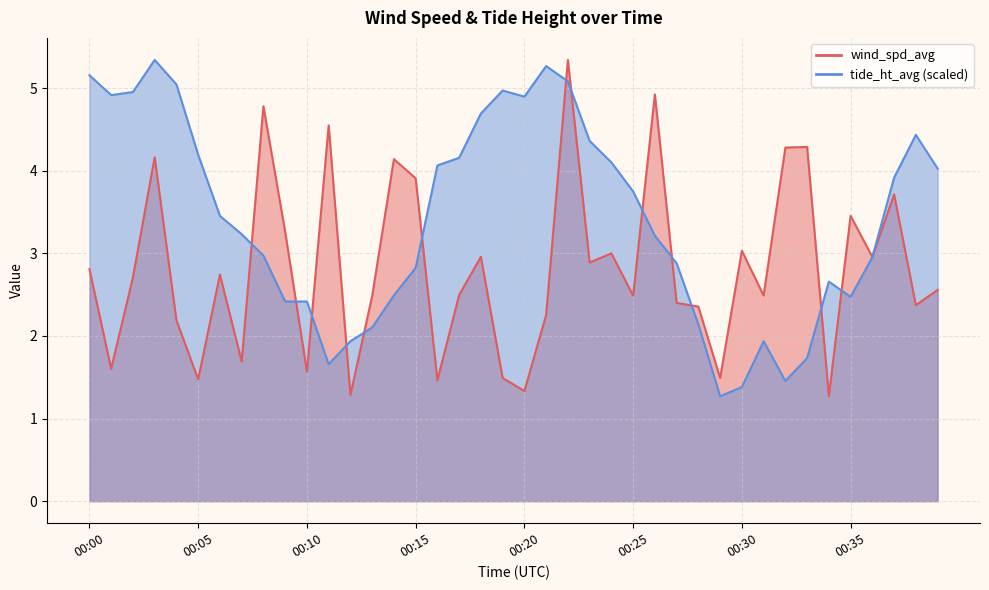

At 00:14, list the series in order from smallest to largest.

tide_ht_avg, wind_spd_avg